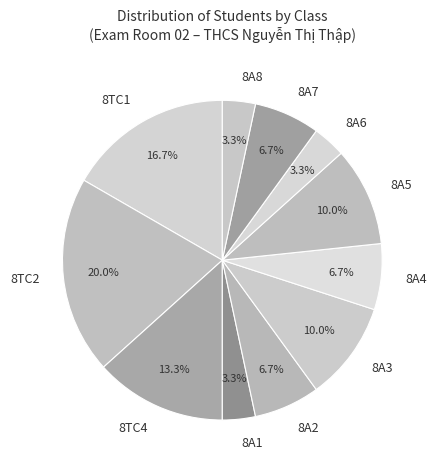

To the nearest percent, what is the difference between the 8TC2 and 8TC1 slice percentages?

3%